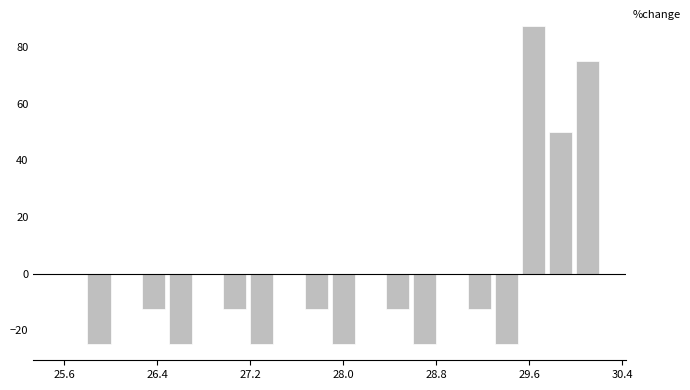

Read against the x-axis, roughly where is the centre of the tallest bar?

29.6